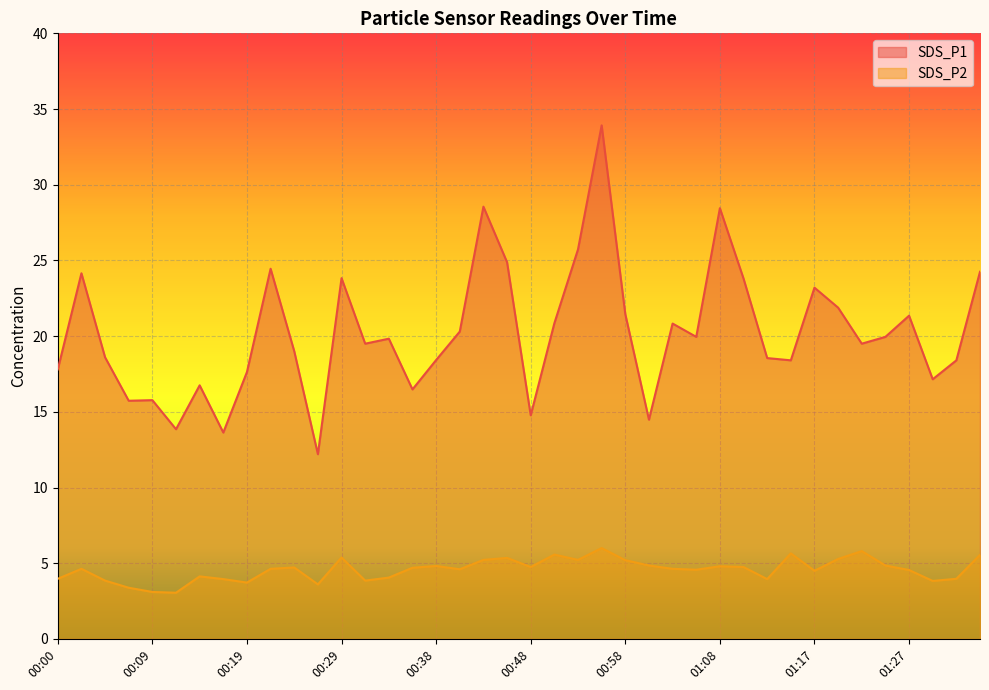

Rank the series by their average value, from highest to lowest.

SDS_P1, SDS_P2